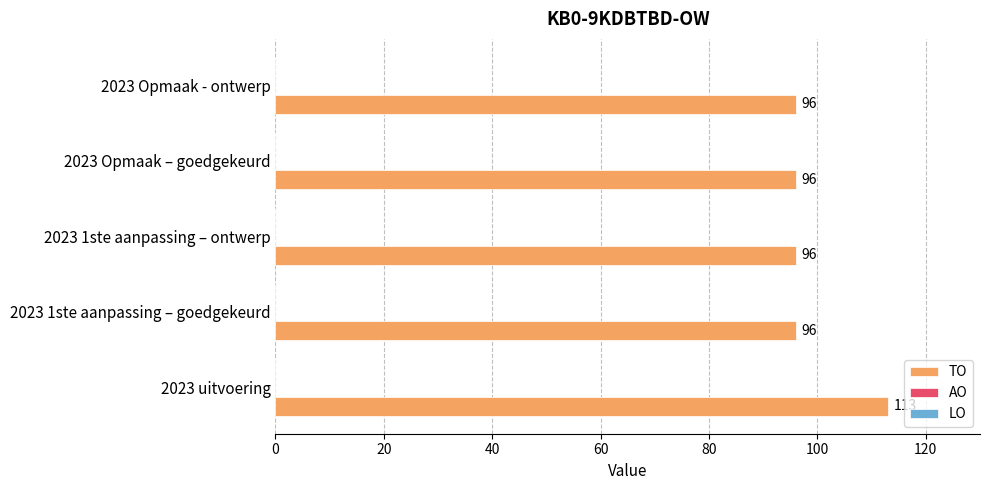

How many bars are there in total?

5